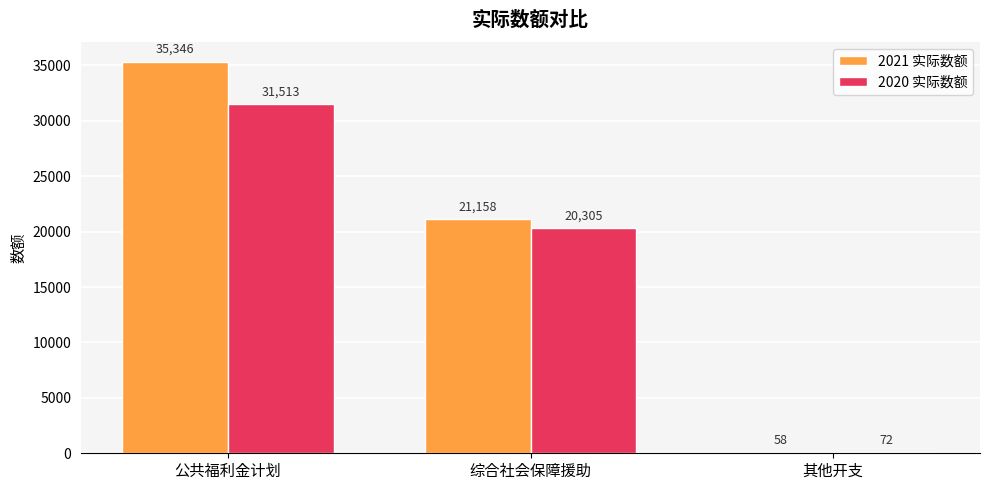

True or false: 2020 实际数额 has a value of 48908 at 公共福利金计划.

False